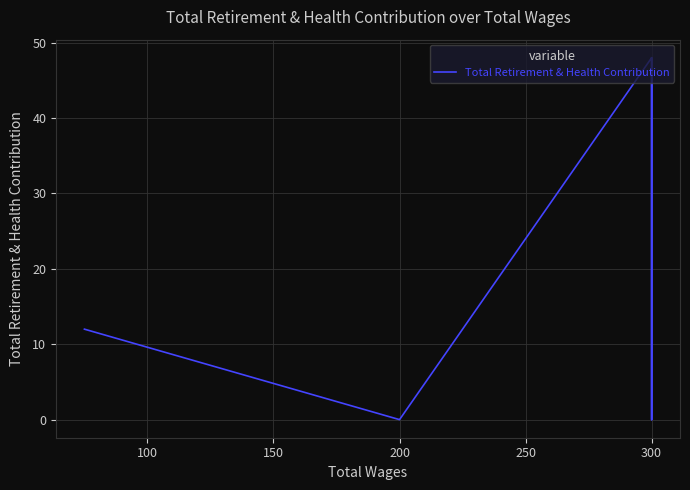

How many lines are shown in the chart?

1